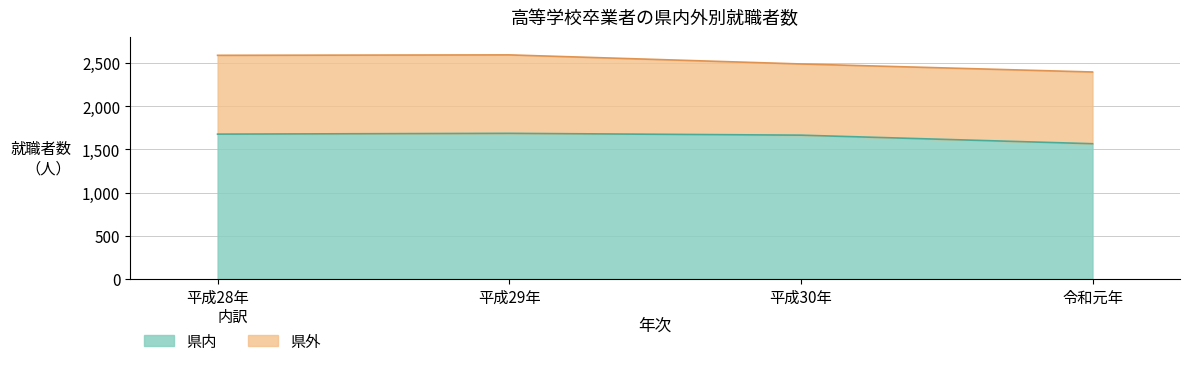

Rank the categories by value from highest to lowest.

平成29年, 平成28年, 平成30年, 令和元年